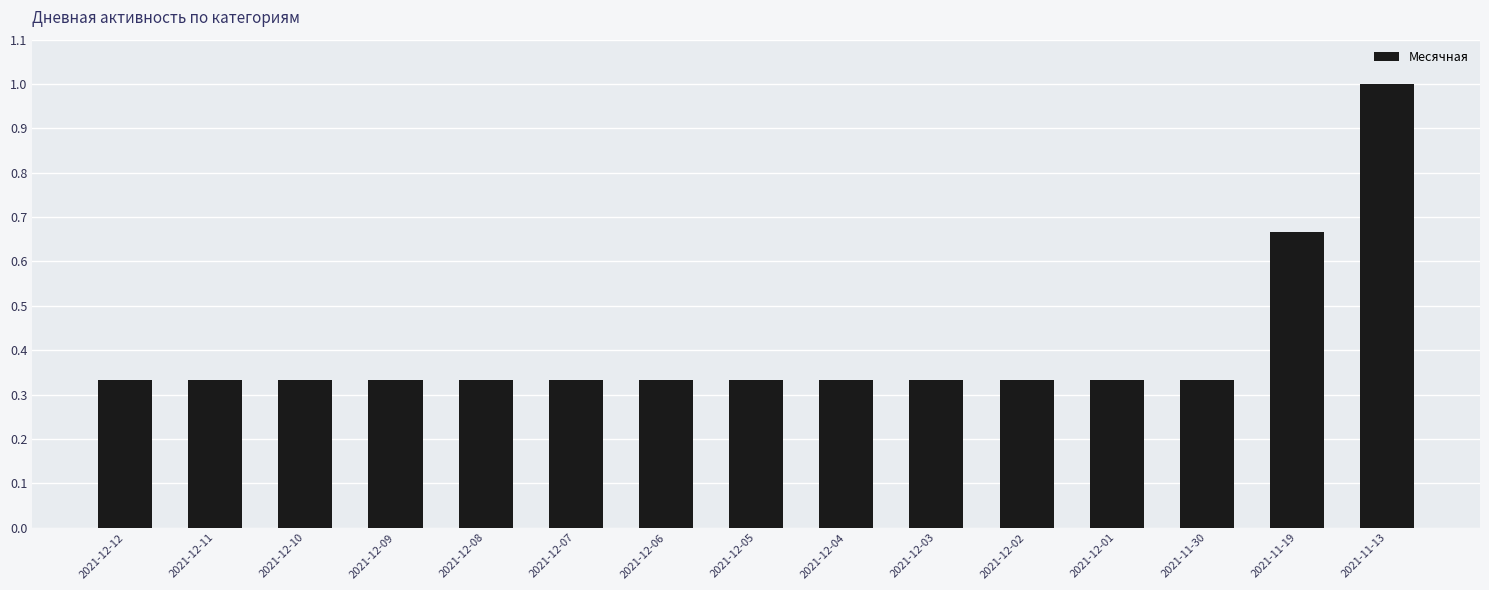

The value at 2021-12-06 is 0.2. True or false?

False